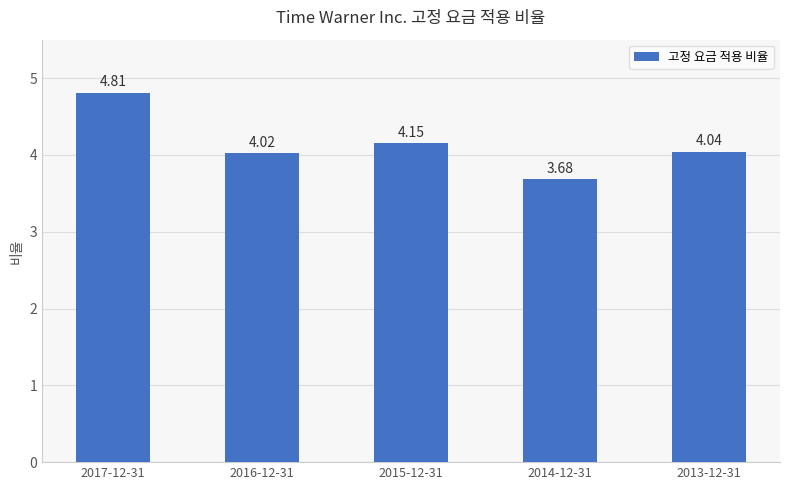

What is the change in value from 2016-12-31 to 2014-12-31?

-0.3